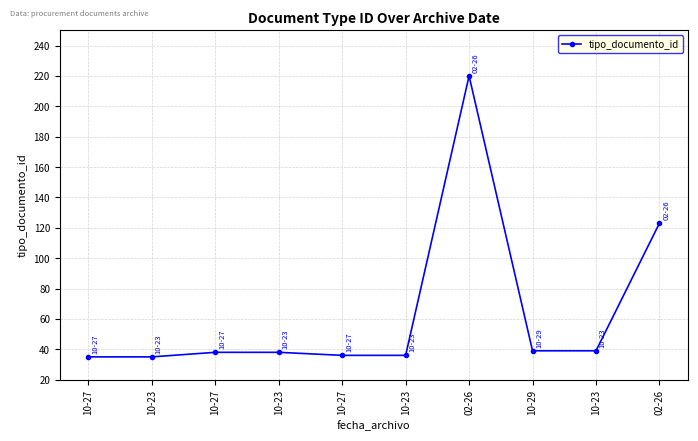

Is this an area chart (filled region under the line)?

No